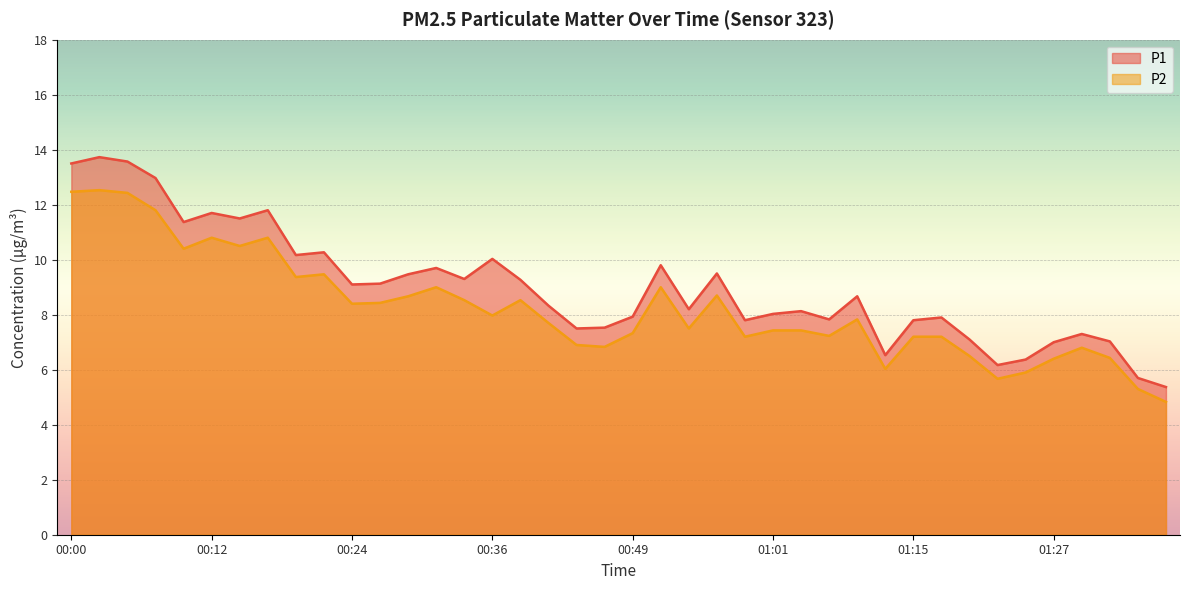

How many values in the P2 series exceed 7?

29